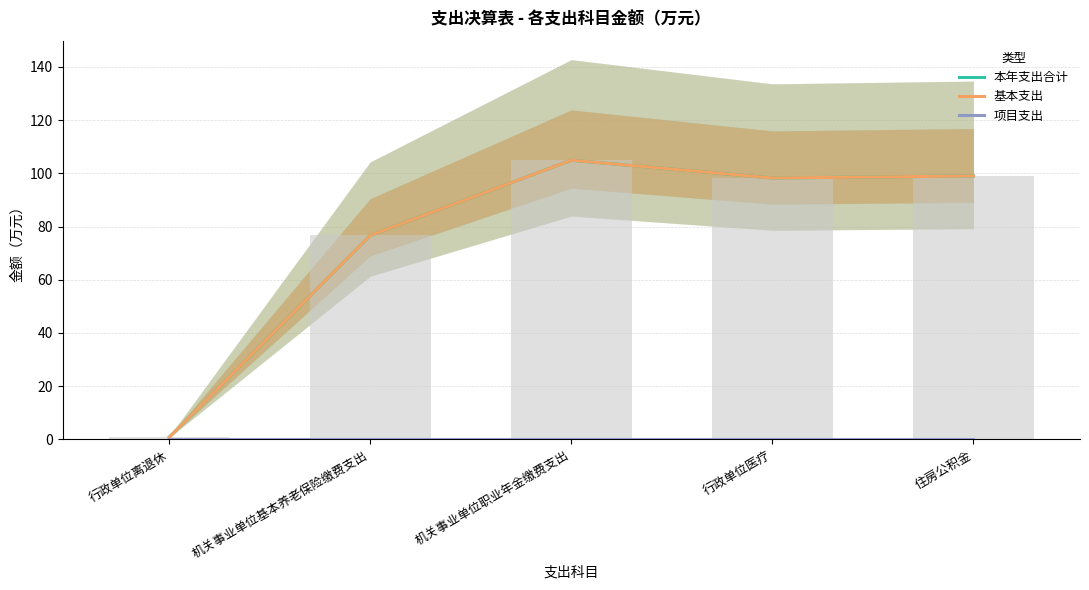

What are all the series names shown in the legend?

本年支出合计, 基本支出, 项目支出